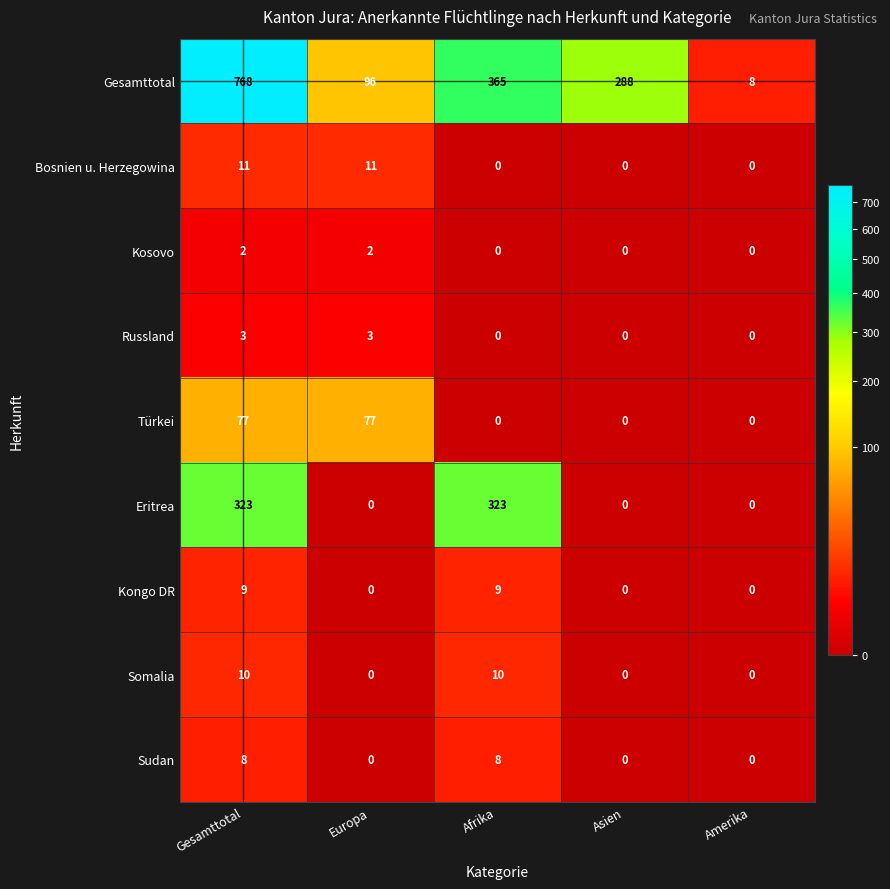

Is it true that Türkei equals 37 at Afrika?

False